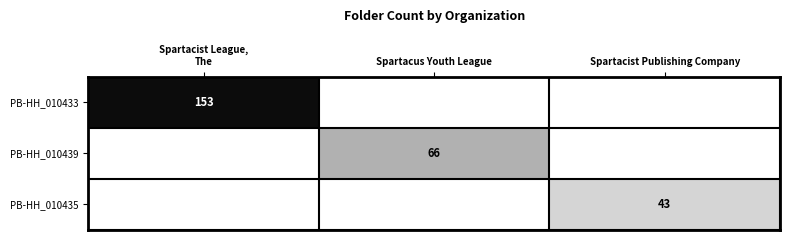

Count the number of data series in this chart.

3